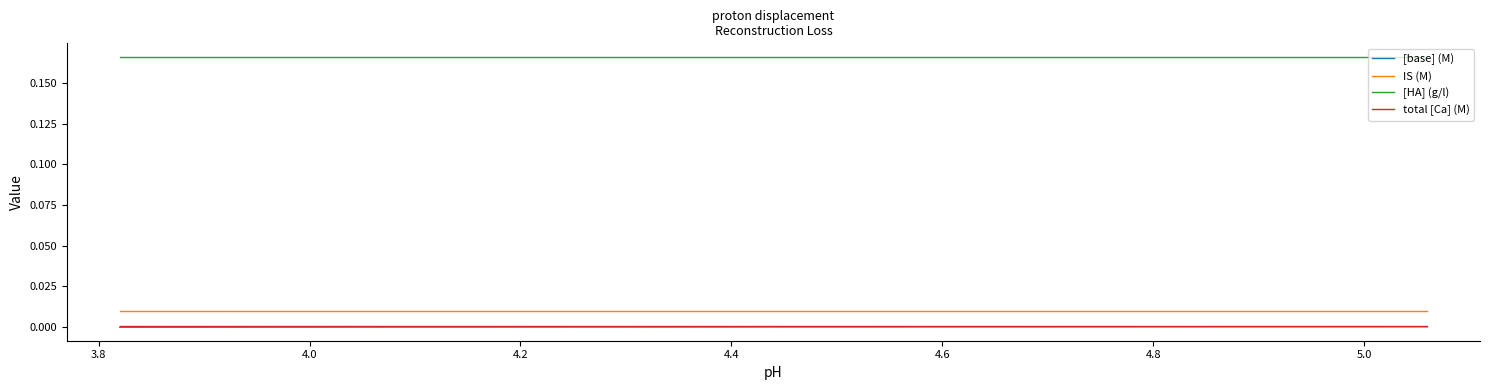

True or false: [base] (M) and IS (M) intersect in this chart.

False